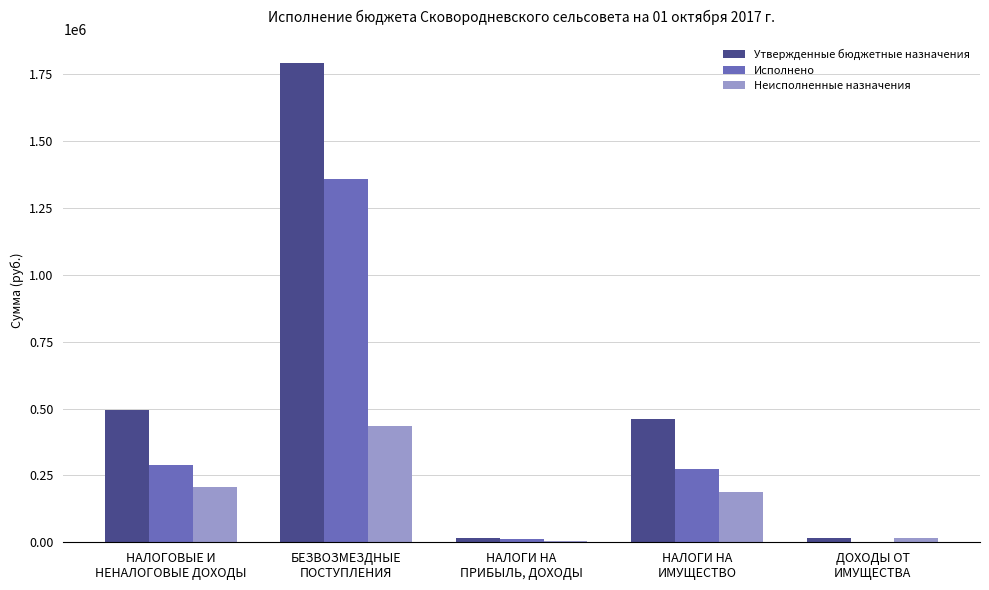

The value of Утвержденные бюджетные назначения at НАЛОГОВЫЕ И
НЕНАЛОГОВЫЕ ДОХОДЫ is 492869.0. True or false?

True